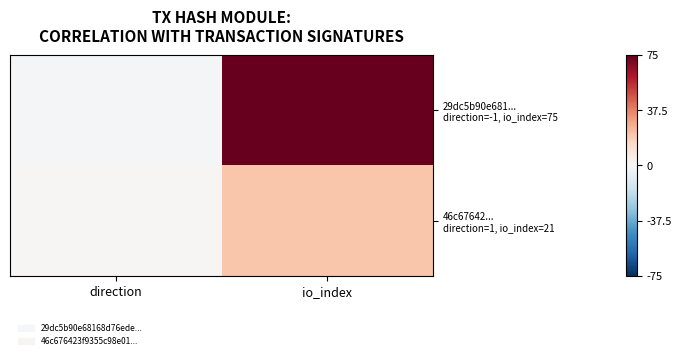

List the labels in order of value, smallest first.

direction, io_index